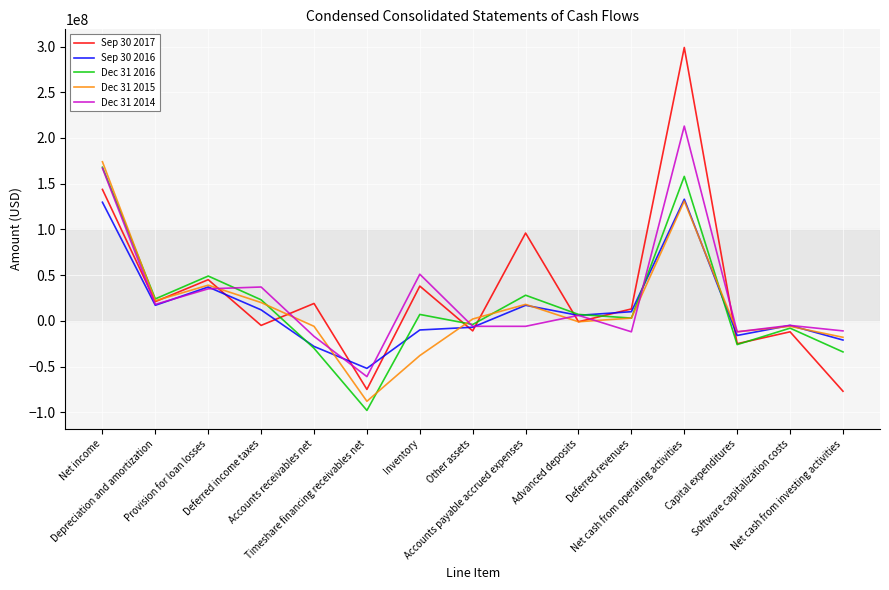

What is the difference between the highest and lowest values at Deferred income taxes?

42000000